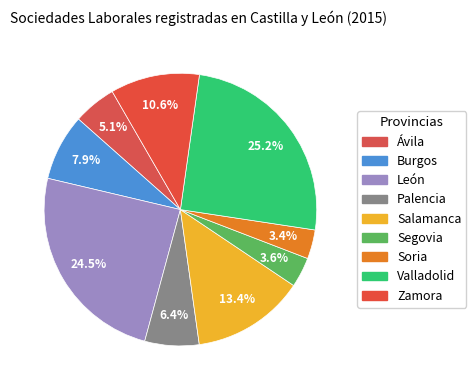

Approximately how many times larger is the value at Palencia compared to Salamanca?

0.5